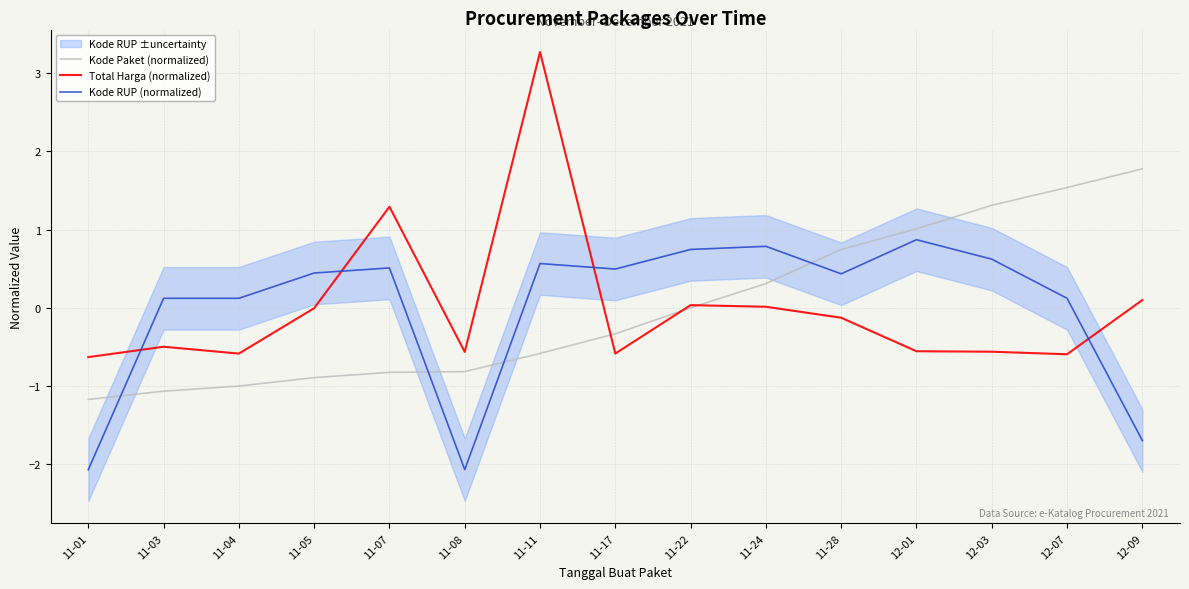

What is the total value across all series at 12-03?

1.4